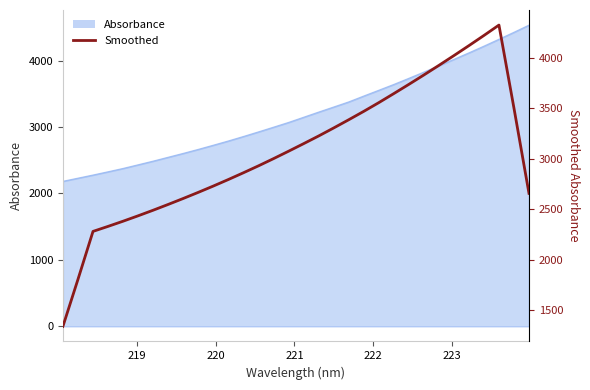

What is the smallest value displayed?

1338.4